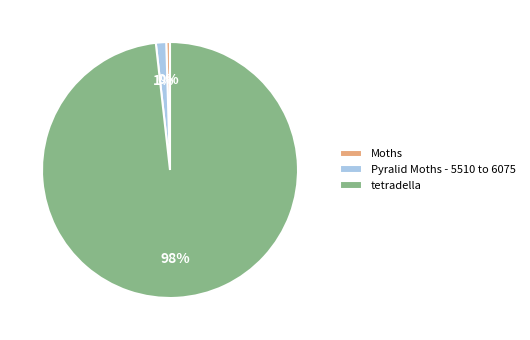

Is there any slice that represents more than half of the pie?

Yes